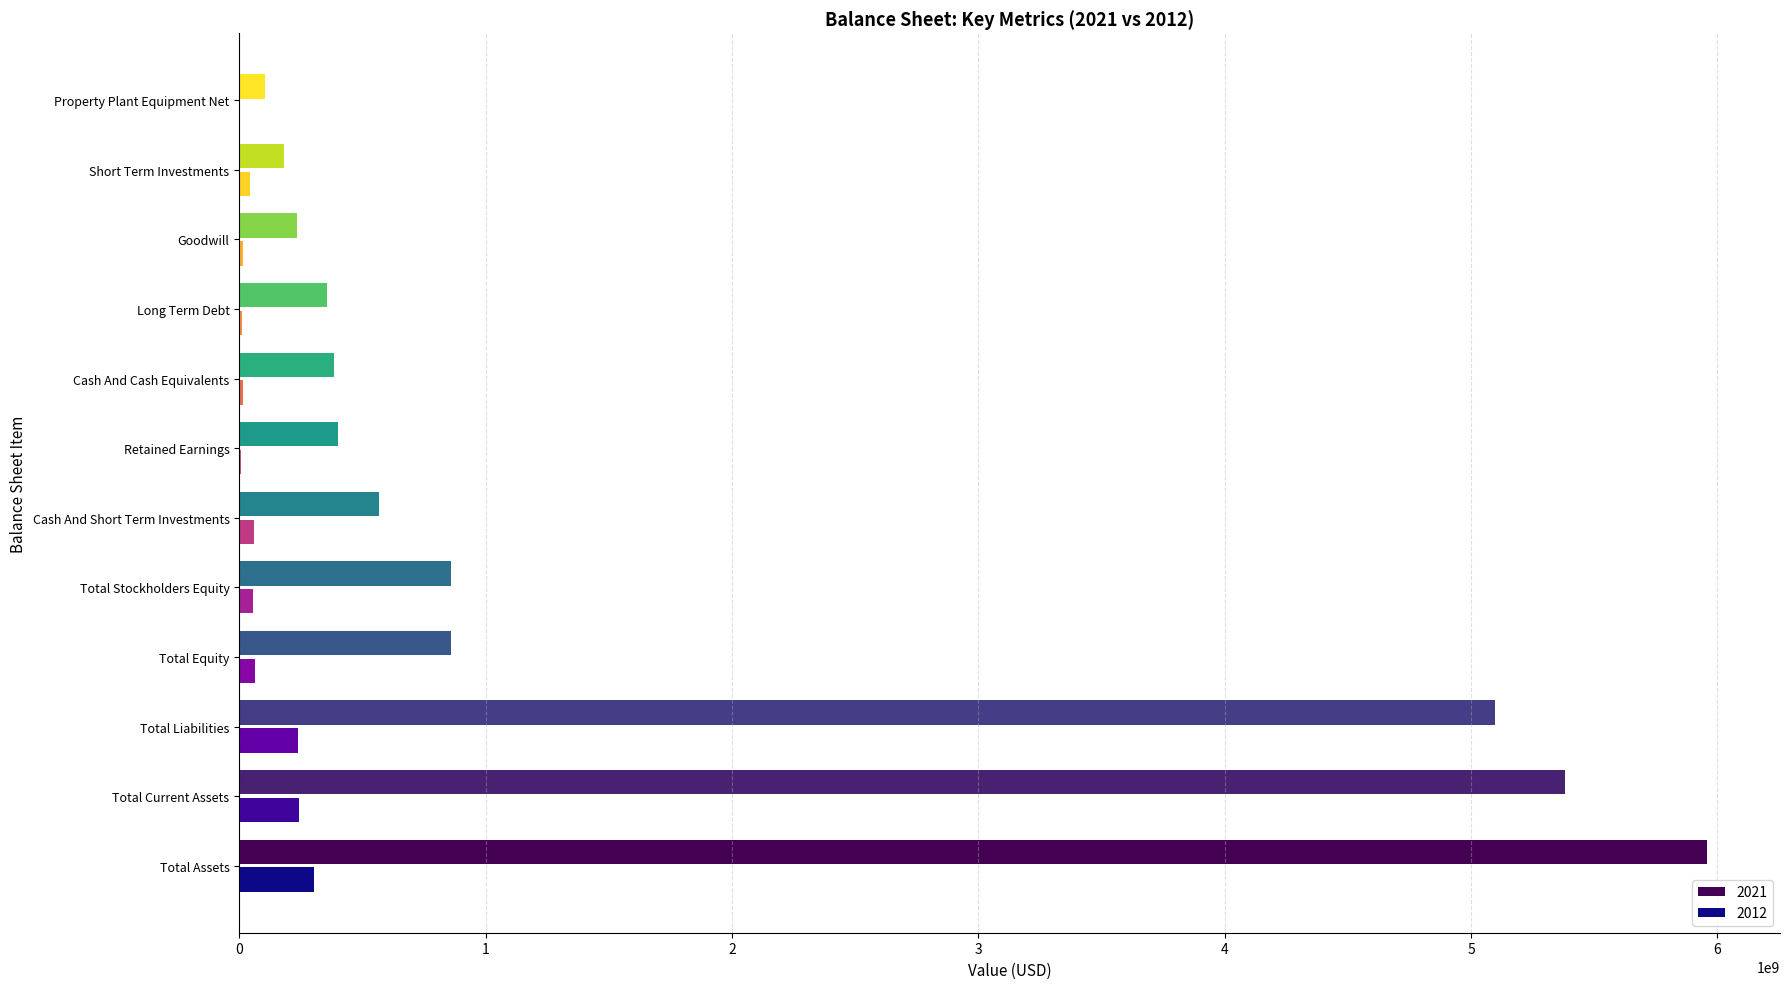

Is the value of 2021 at Total Assets greater than the value of 2012 at Total Liabilities?

Yes